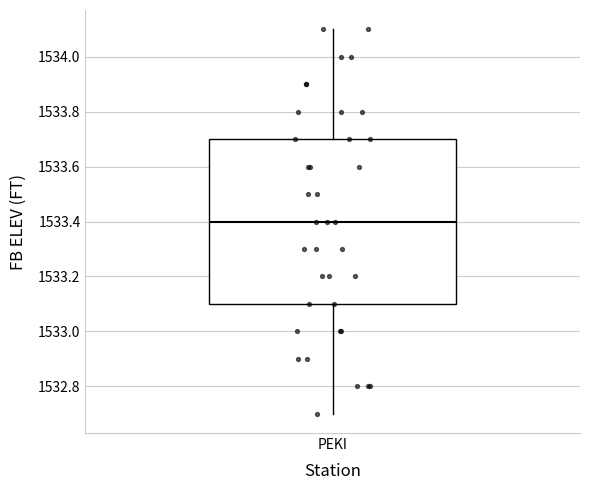

Read this box plot against the y-axis: the position of the median line, the range covered by the box, and the ends of both whiskers. The values are not printed on the chart, so give them approximately, as read against the axis.

median 1533.4, box 1533.1 to 1533.7, whiskers 1532.7 to 1534.1